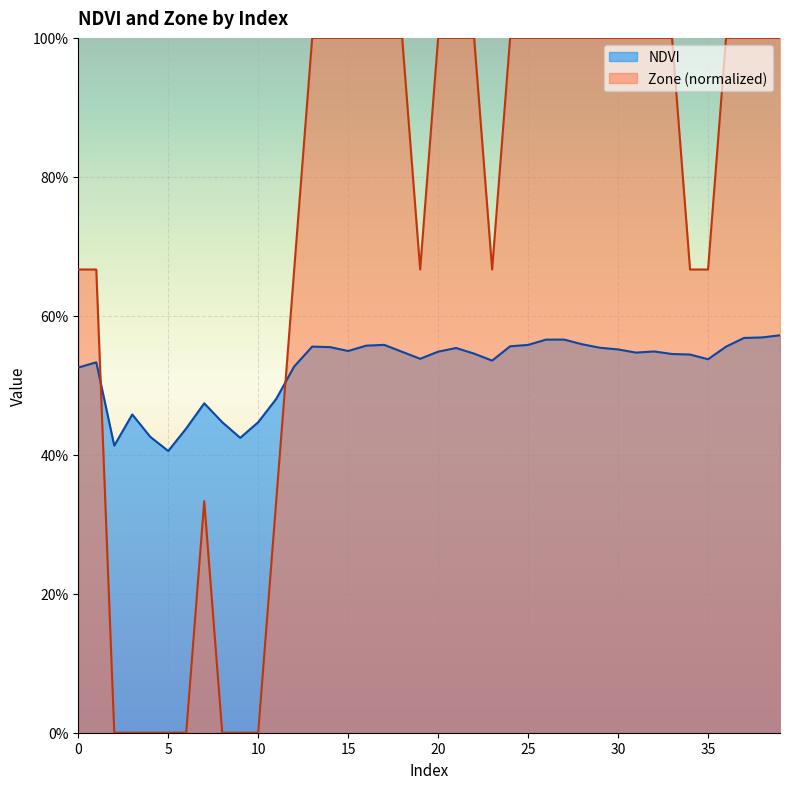

What is the maximum value shown in the chart?

1.0